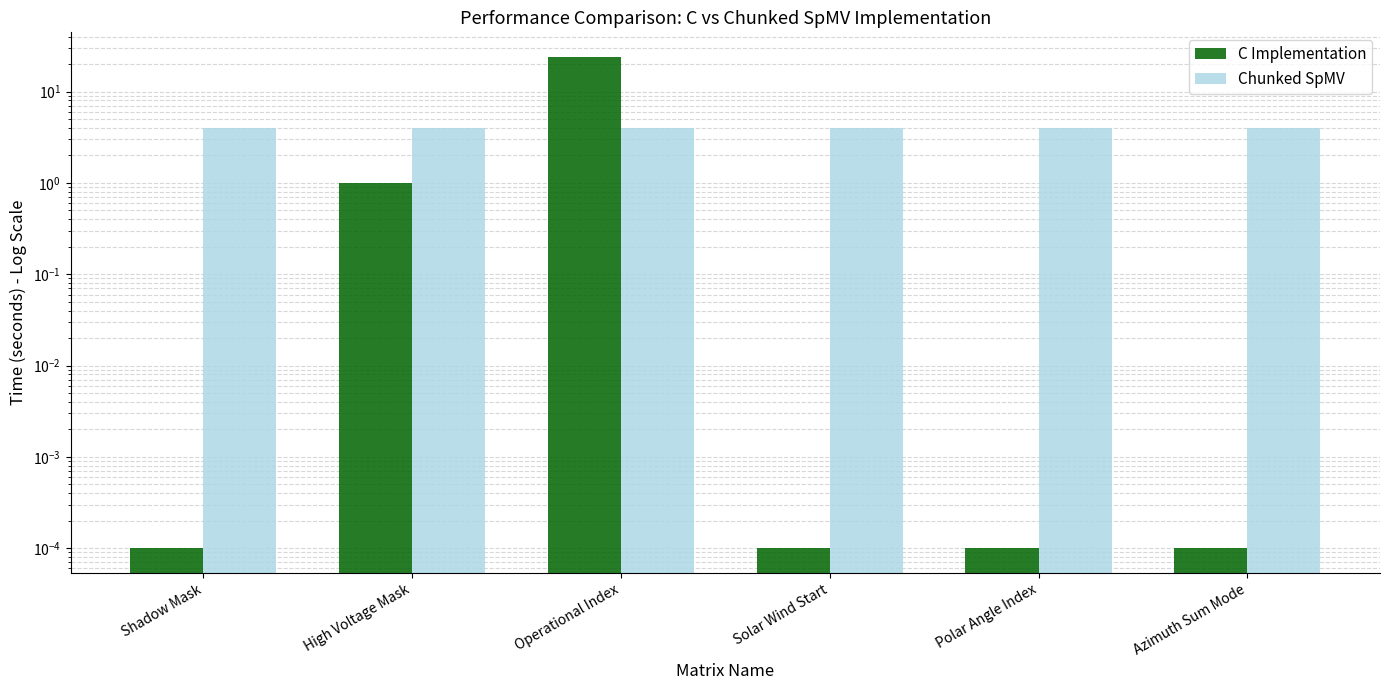

The C Implementation series shows 0.0 at Azimuth Sum Mode. True or false?

False